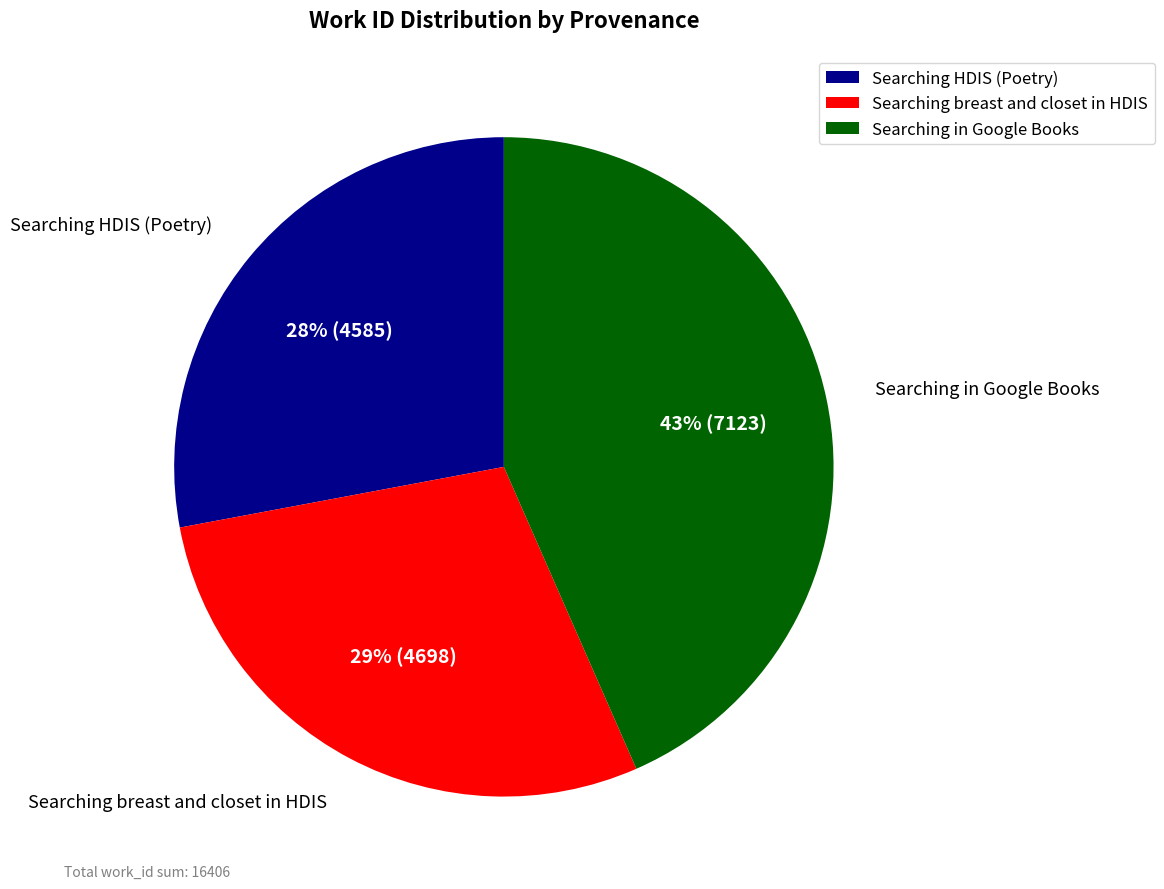

To the nearest percent, what is the difference between the Searching HDIS (Poetry) and Searching in Google Books slice percentages?

15%